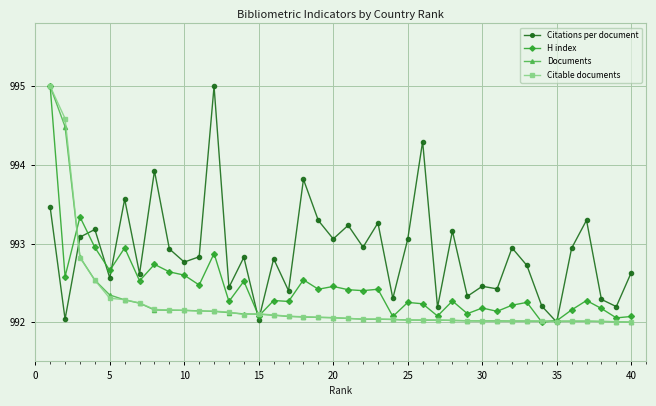

At how many categories does at least one series exceed 993?

16